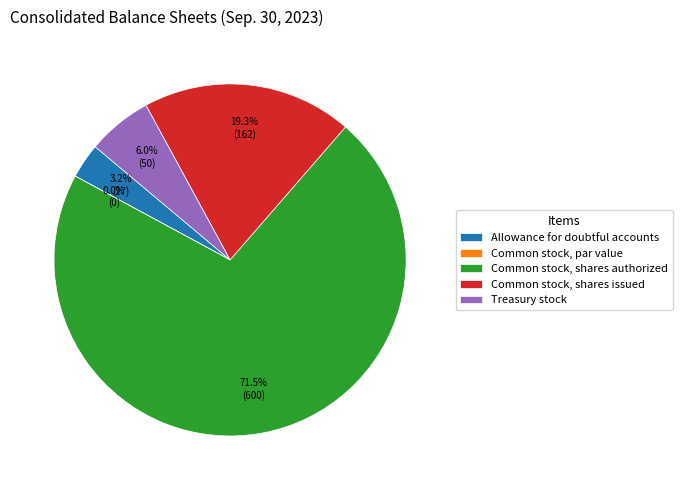

What is the ratio of the value at Allowance for doubtful accounts to the value at Treasury stock?

0.5